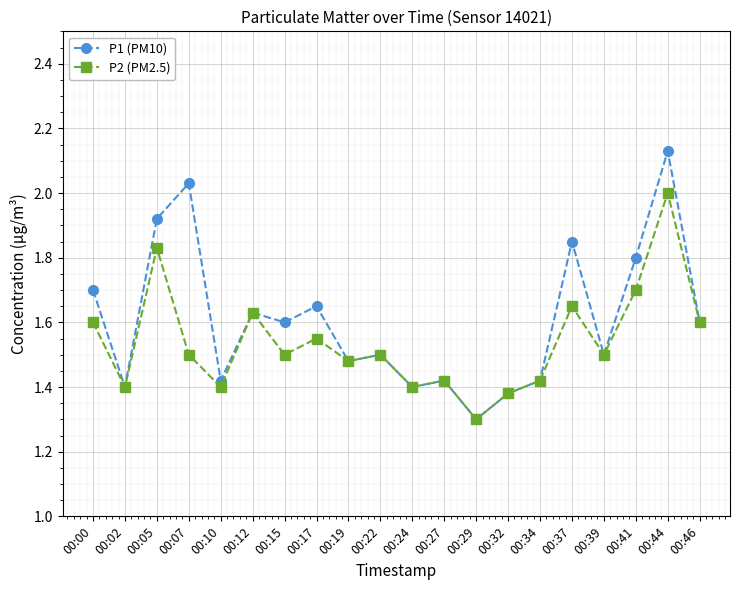

How many series are shown in this chart?

2